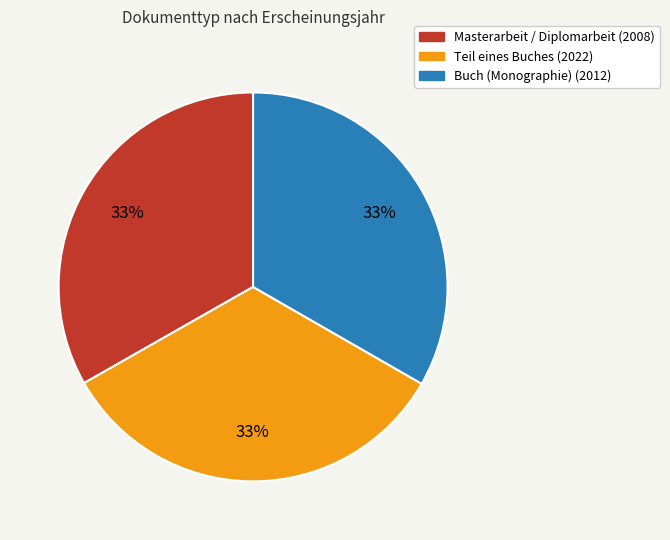

Does any single category account for the majority?

No